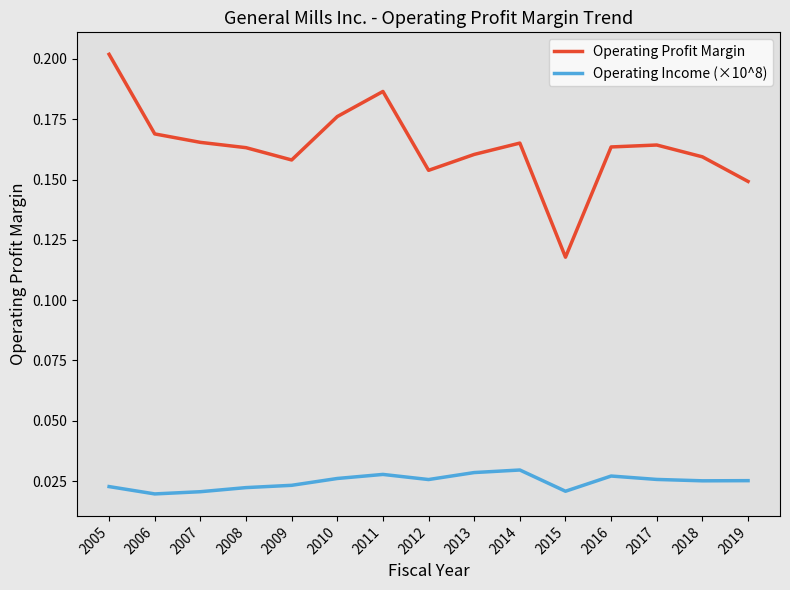

Between 2010 and 2015, which series saw the biggest shift?

Operating Profit Margin